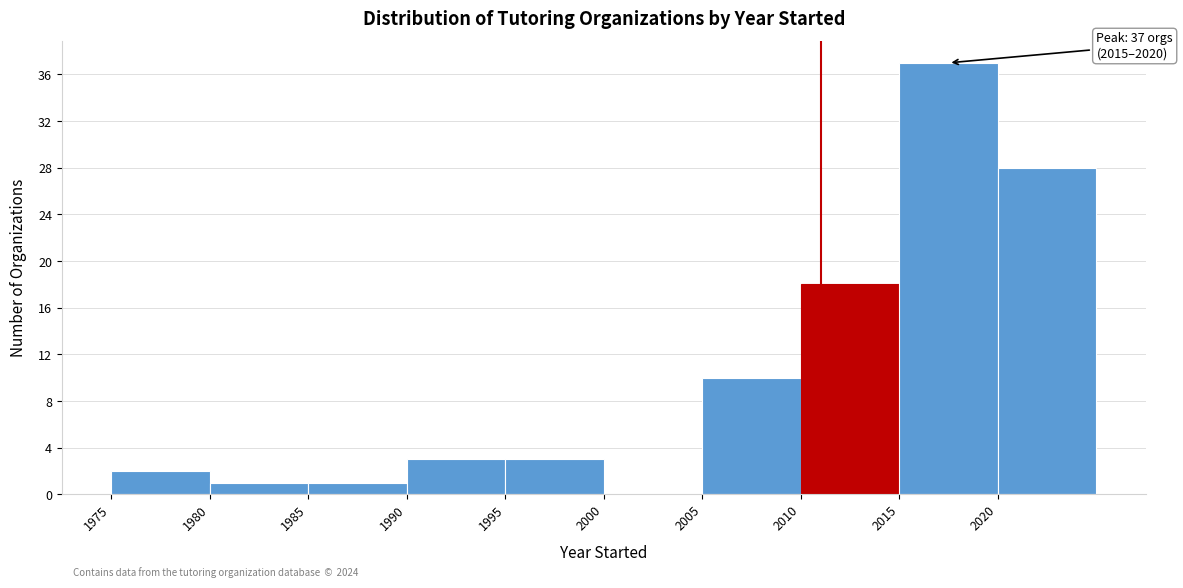

Over which range of the x-axis is the bar tallest?

2015 to 2020